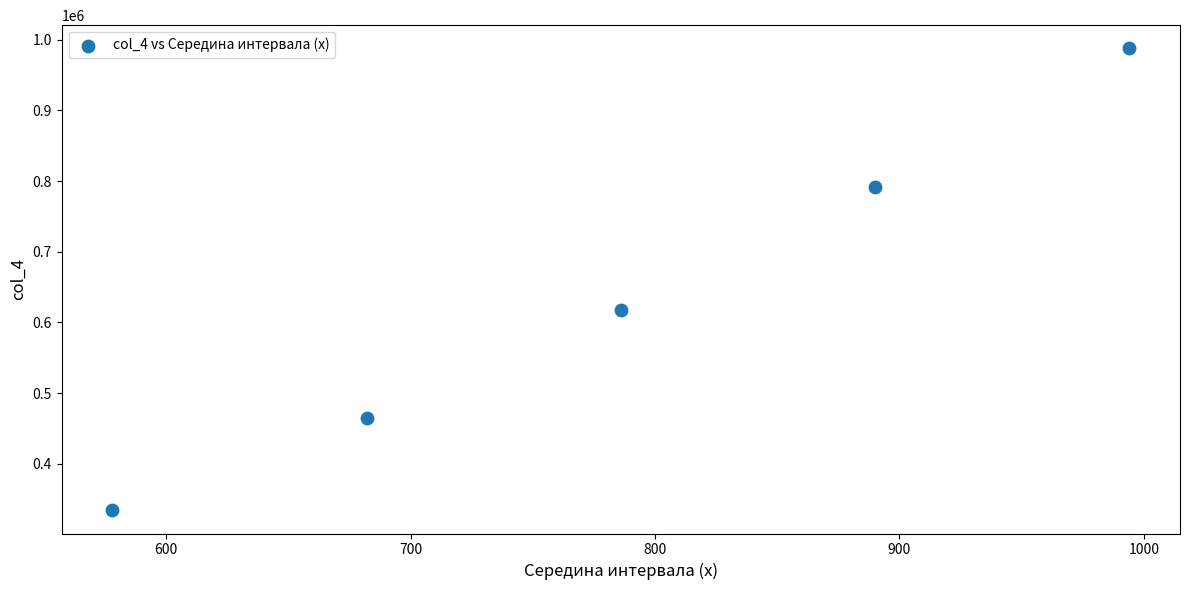

What Y value in the scatter plot is closest to 661060?

617796